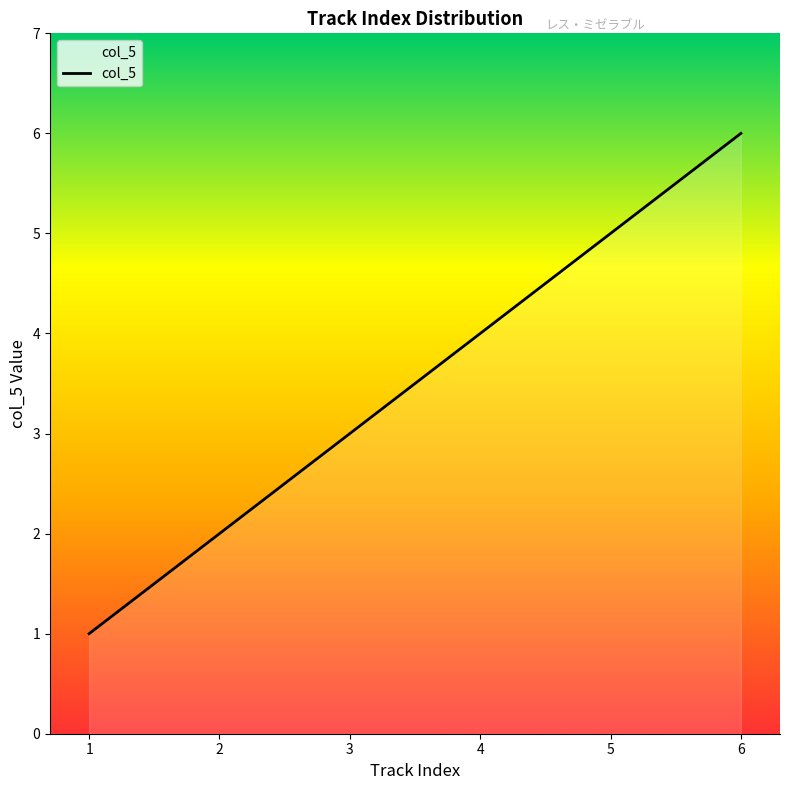

True or false: the data has more than 0 interior local peaks.

False